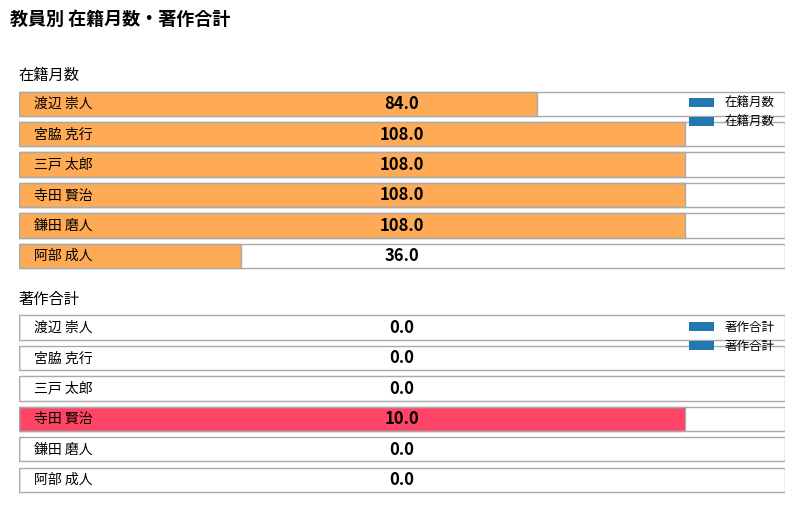

The value of 在籍月数 at 寺田 賢治 is 108. True or false?

True